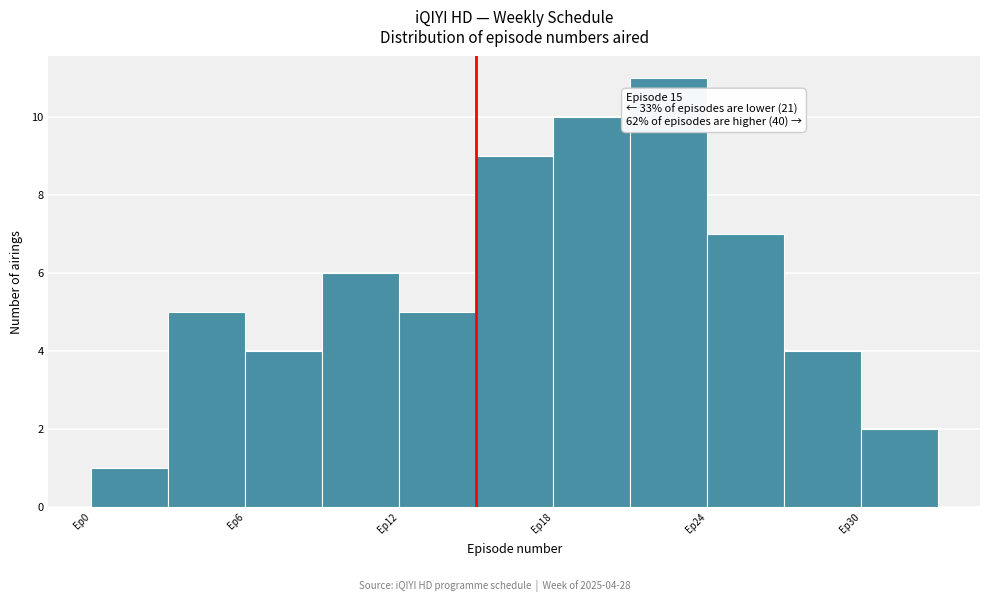

Read against the x-axis, roughly where is the centre of the tallest bar?

23